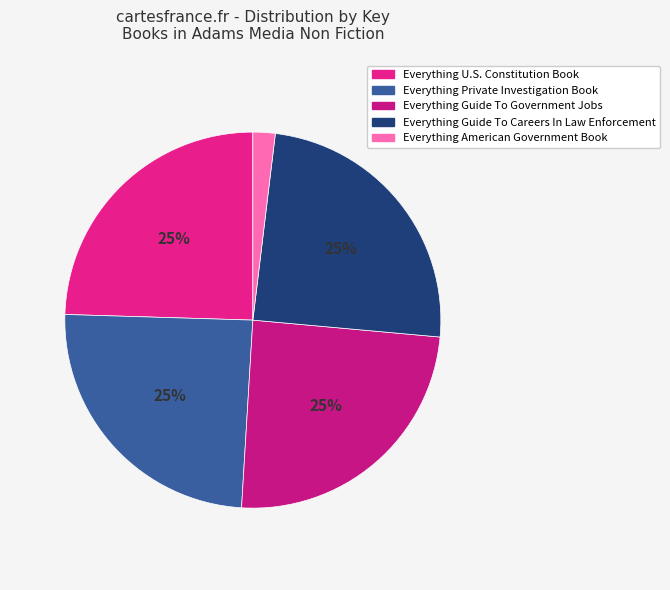

Which category has the biggest portion of the pie?

Everything U.S. Constitution Book